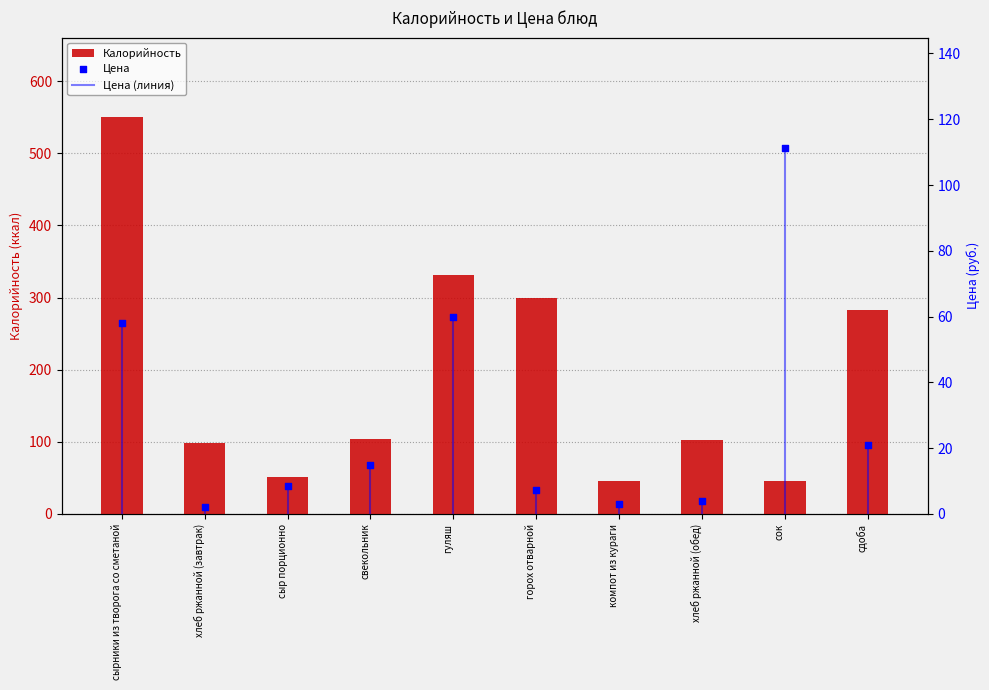

Which category has the highest value in the Калорийность series?

сырники из творога со сметаной